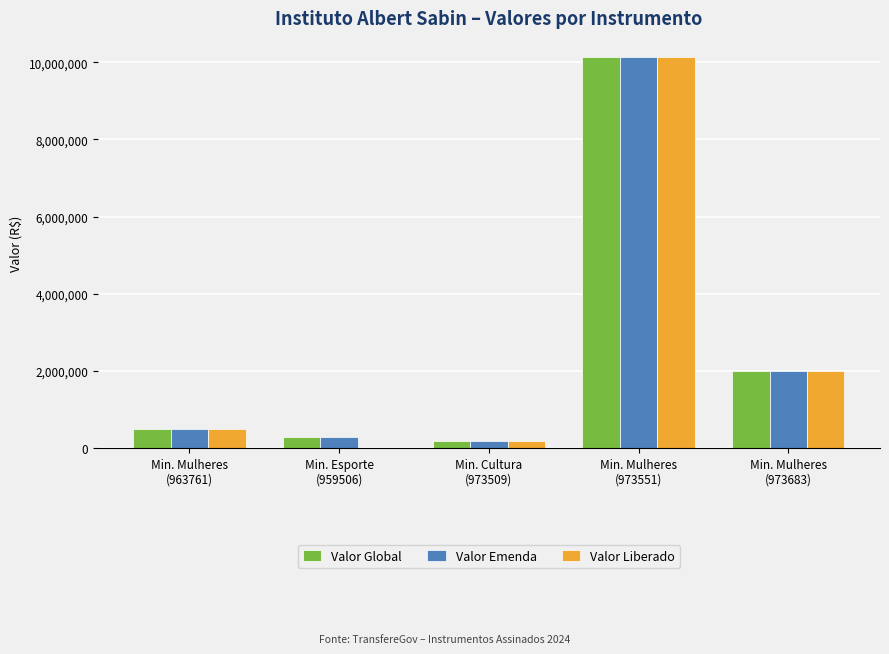

What are all the series names shown in the legend?

Valor Global, Valor Emenda, Valor Liberado